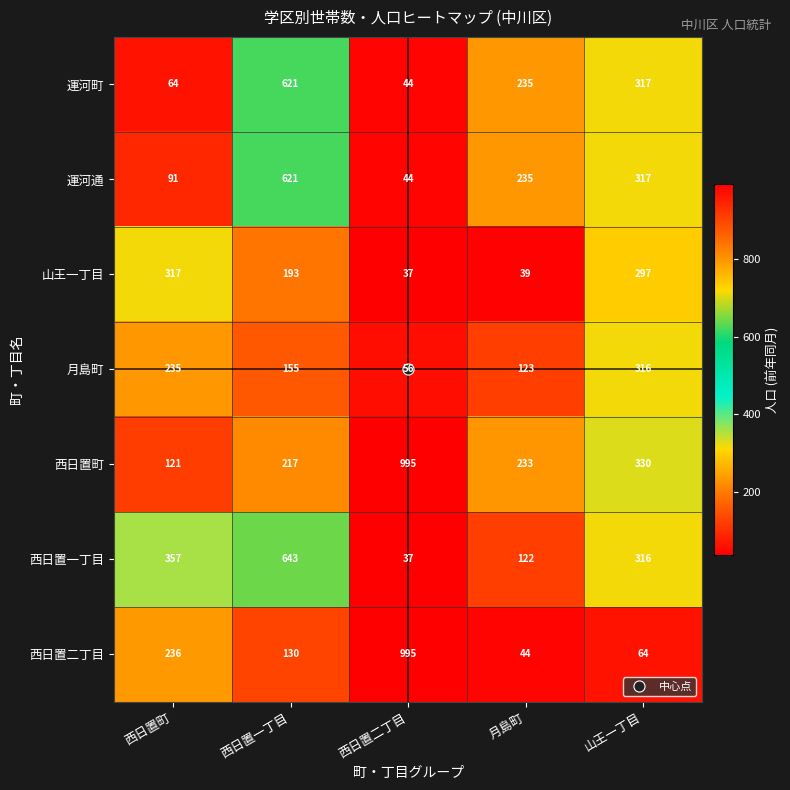

What is the difference between the second highest and second lowest values in the 西日置町 series?

113